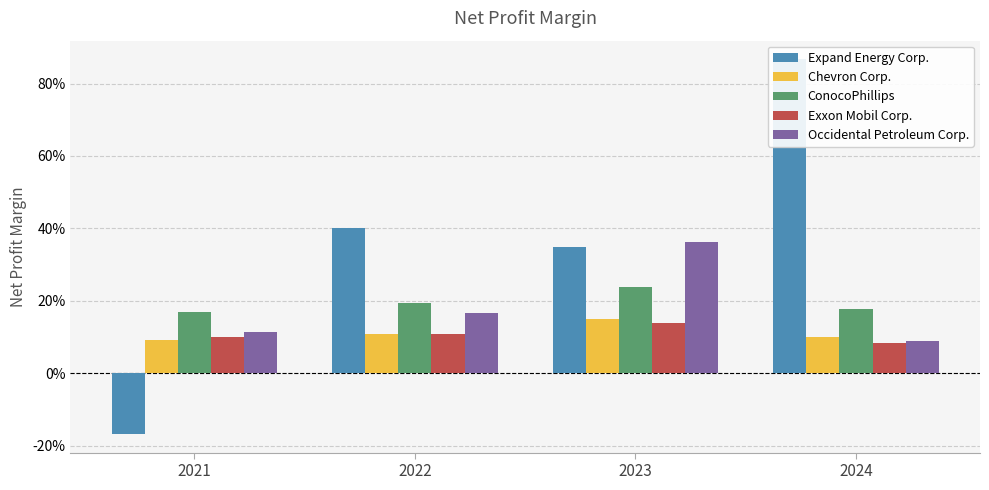

How many values in Expand Energy Corp. are below zero?

1